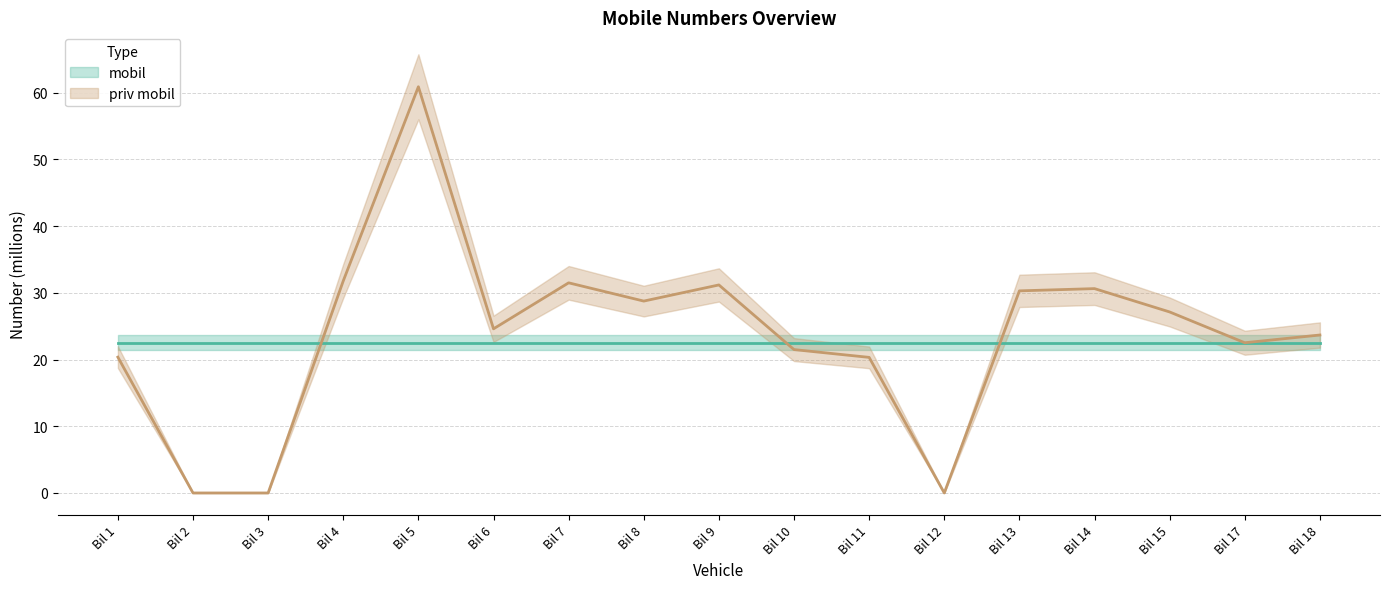

What are all the series names shown in the legend?

mobil, priv mobil